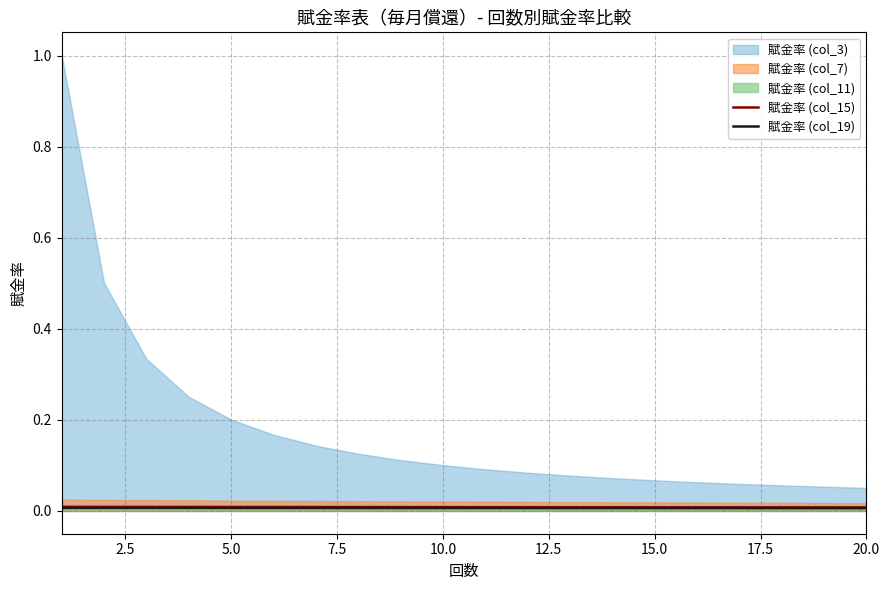

True or false: 賦金率 (col_15) has a value of 0.0 at 15.0.

True